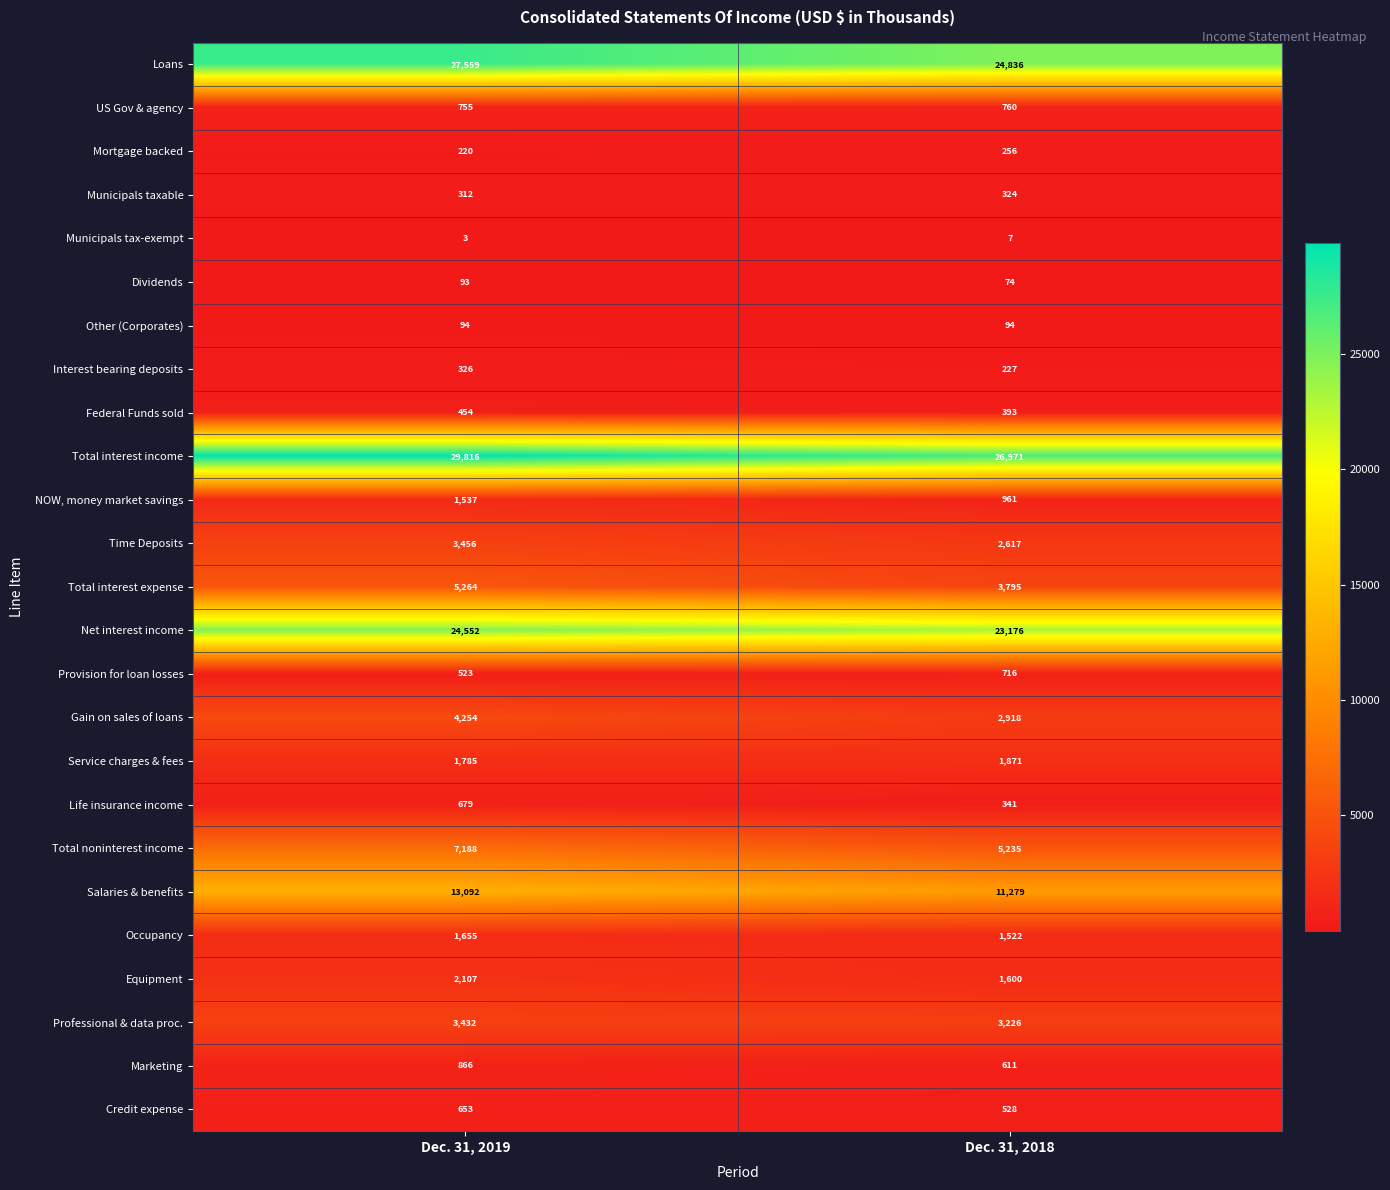

At which category is the sum across all series the highest?

Dec. 31, 2019